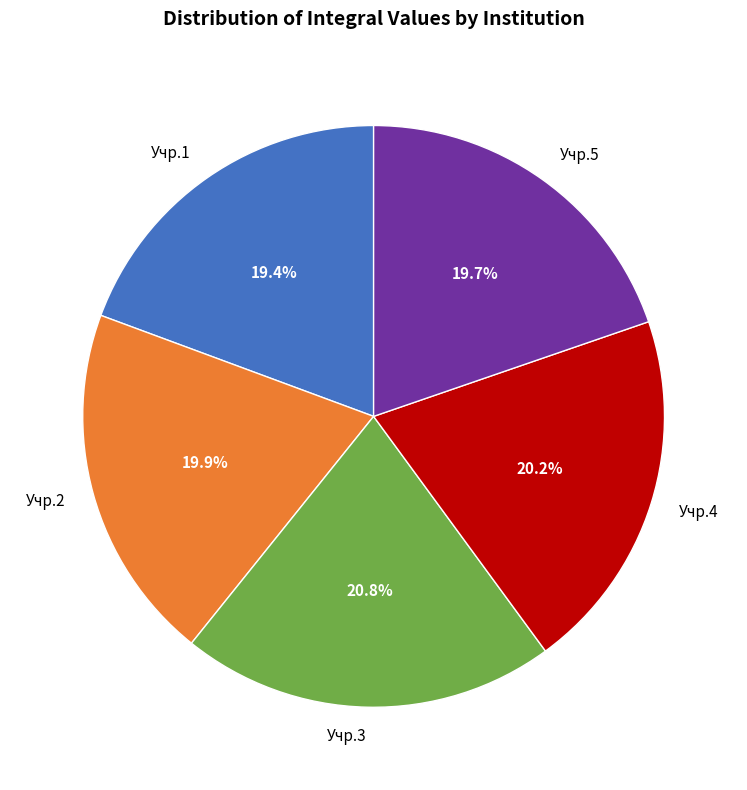

Does any single category account for the majority?

No